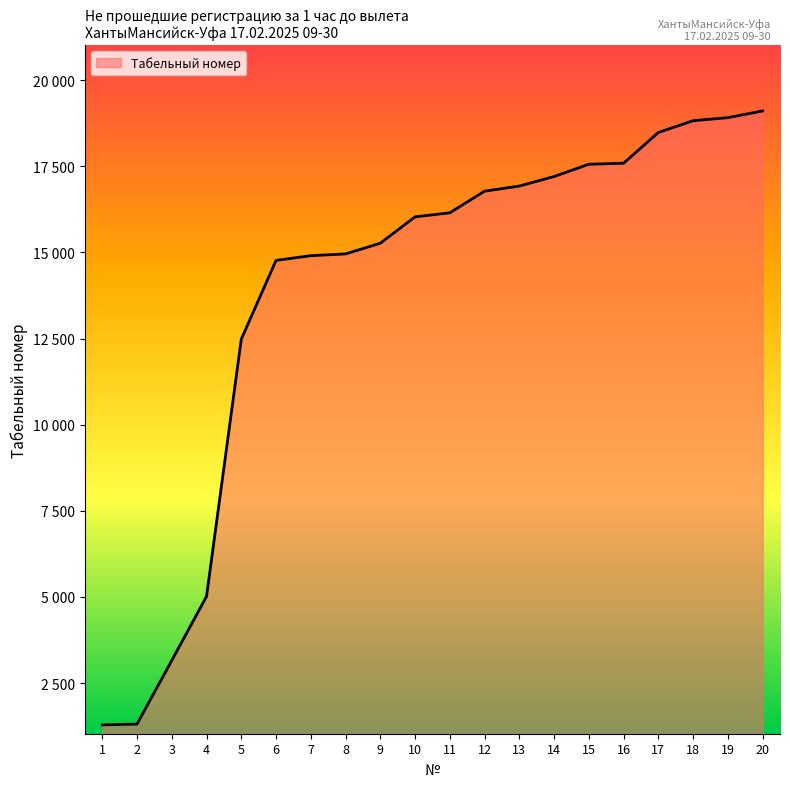

List the labels in order of value, largest first.

20, 19, 18, 17, 16, 15, 14, 13, 12, 11, 10, 9, 8, 7, 6, 5, 4, 3, 2, 1